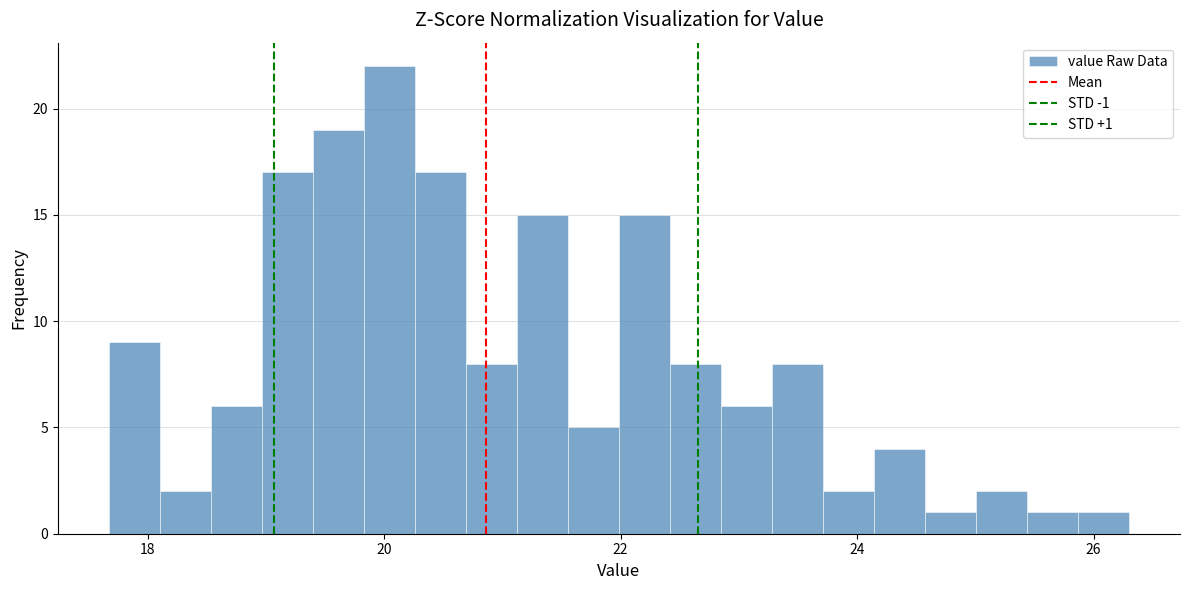

Read against the x-axis, roughly where is the centre of the tallest bar?

20.0